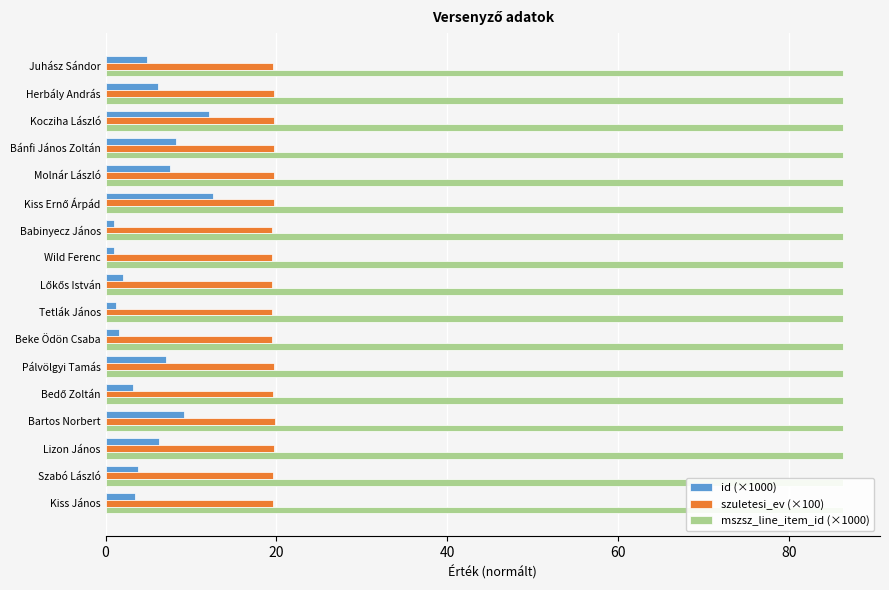

What is the value of the mszsz_line_item_id (×1000) bar at the 13th from the left?

86.3